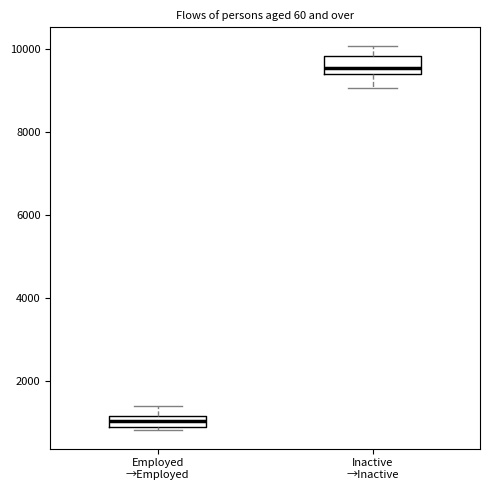

Which box has the lowest median line?

Employed →Employed